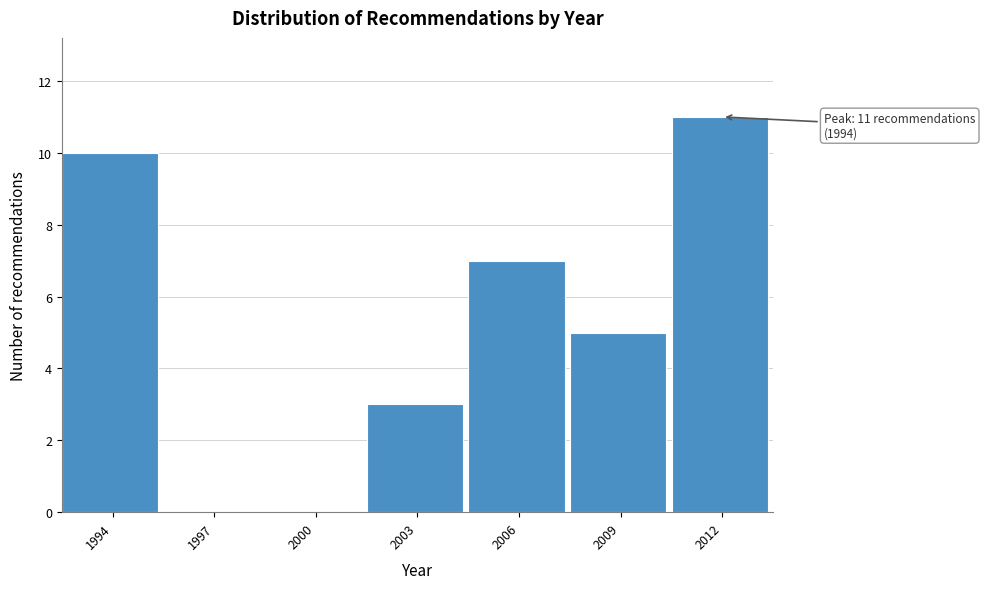

Reading left to right, transcribe all the data shown in this chart.

1994=10	1997=0	2000=0	2003=3	2006=7	2009=5	2012=11